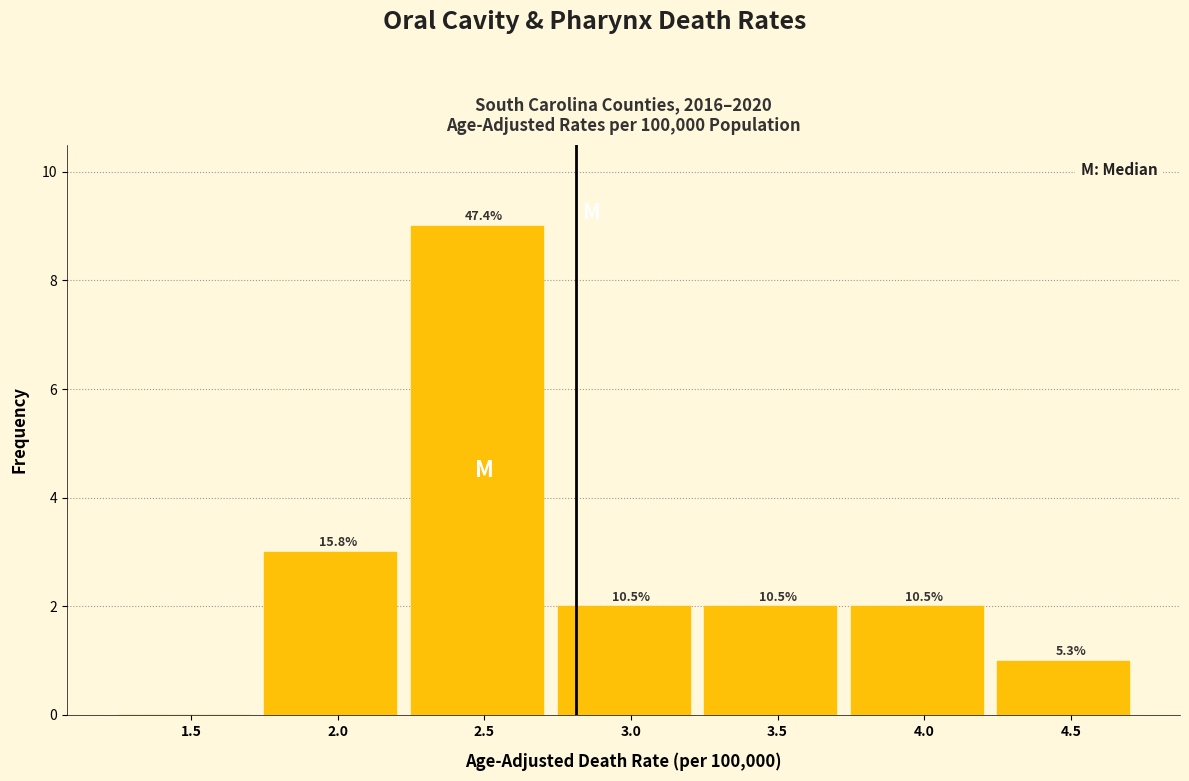

Are the bars horizontal?

No